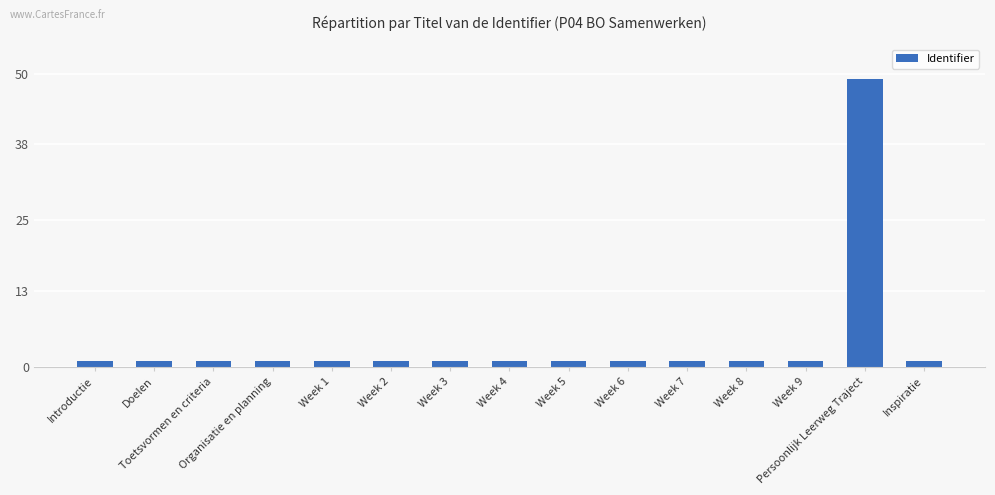

True or false: the data shows 1.0 at Week 1.

True